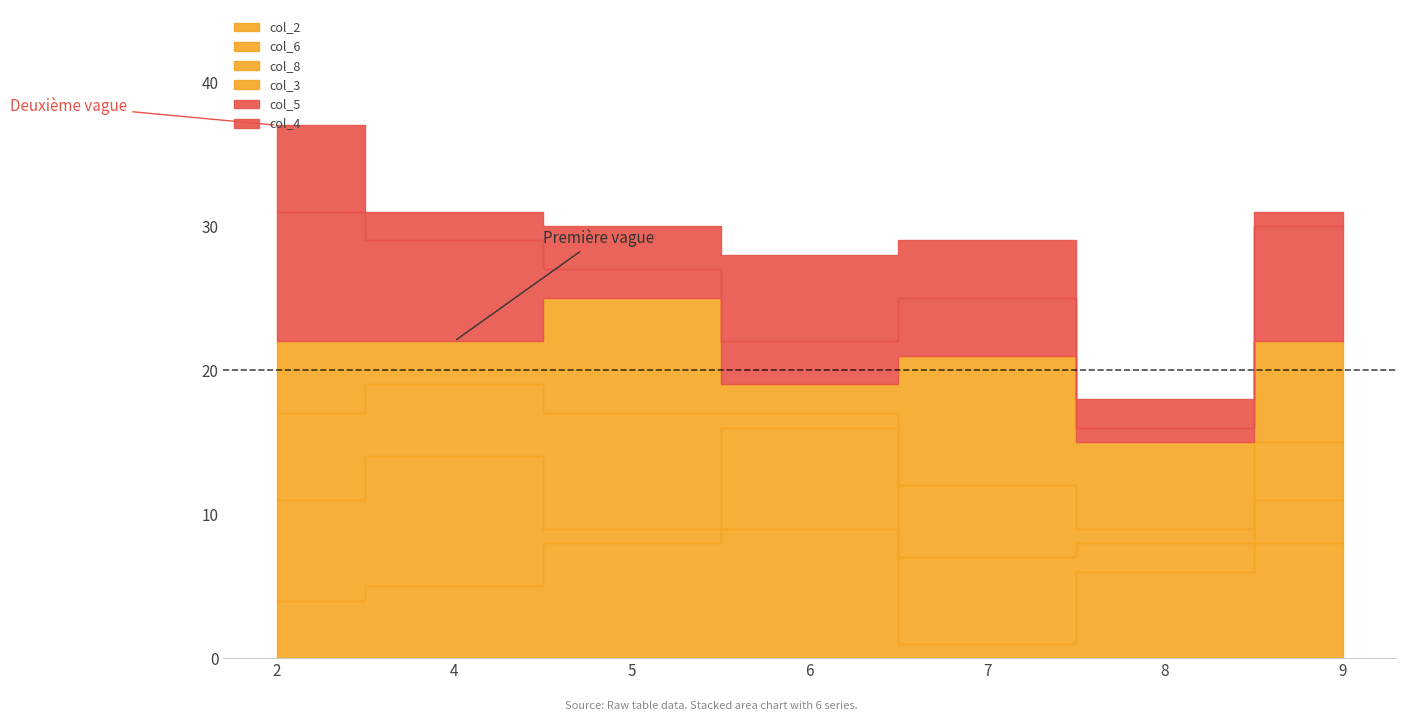

What are all the series names shown in the legend?

col_2, col_6, col_8, col_3, col_5, col_4